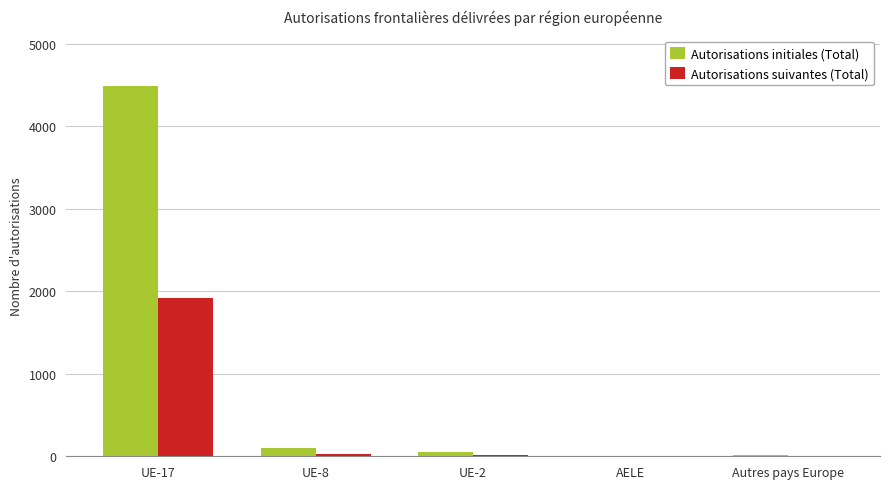

How many series are shown in this chart?

2